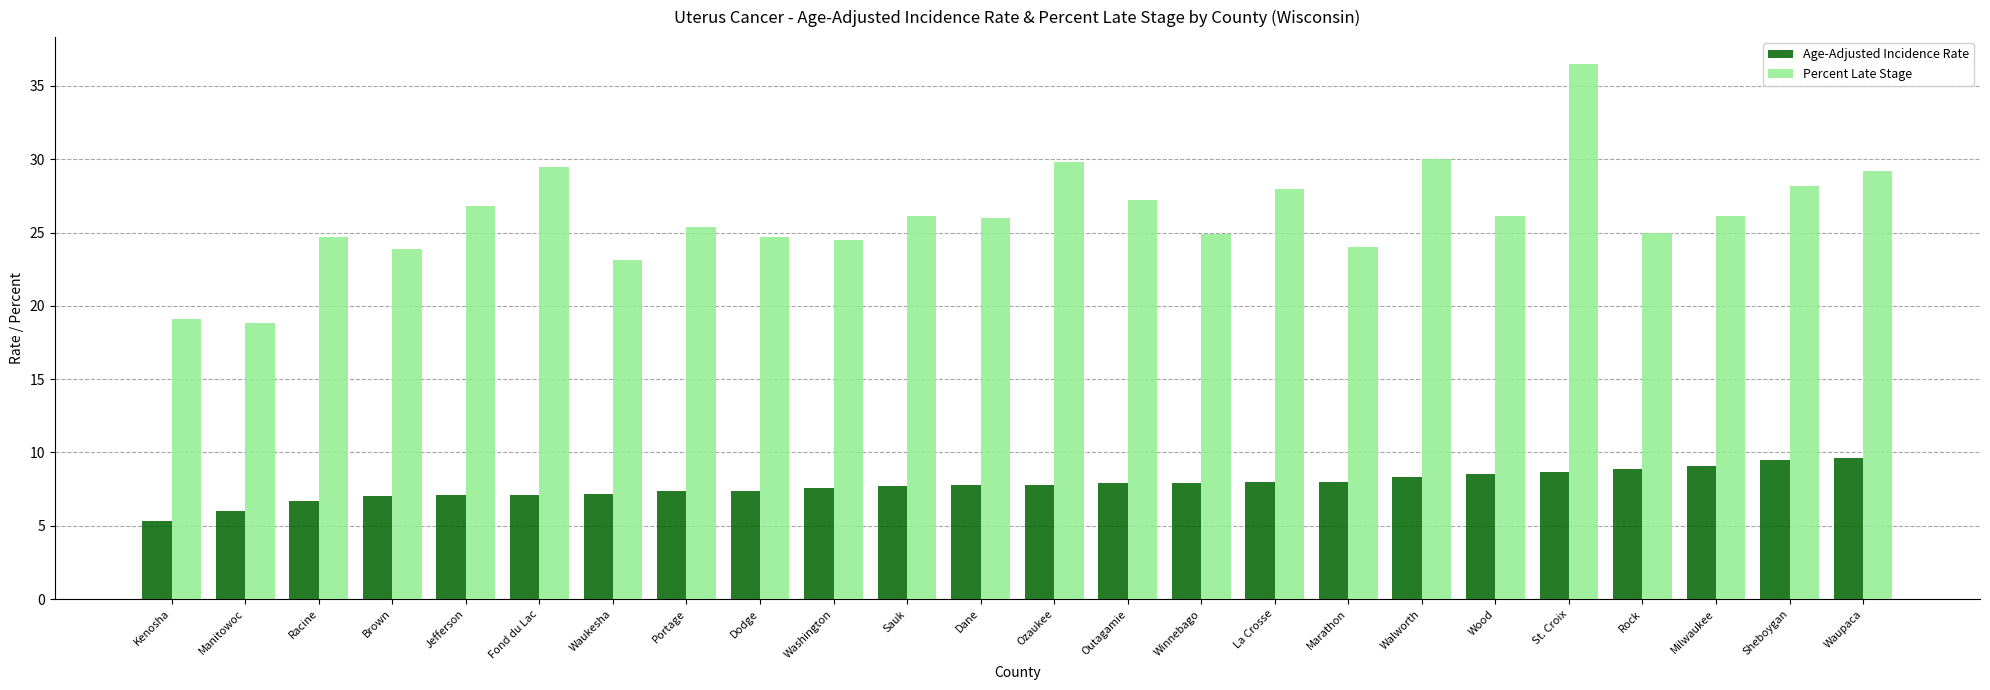

Which series has the largest total across all categories?

Percent Late Stage